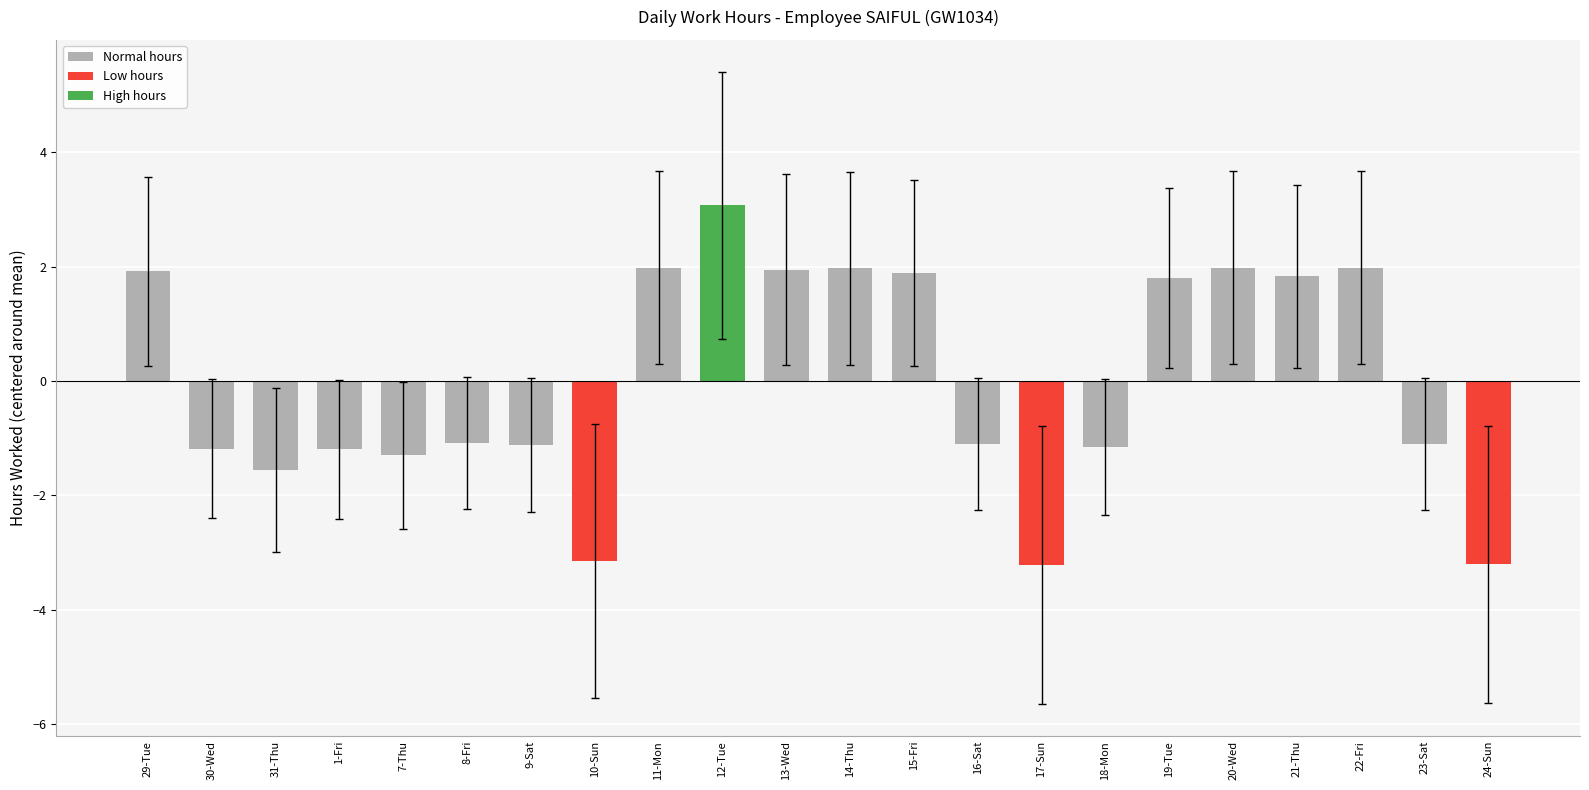

What is the maximum value shown in the chart?

3.1